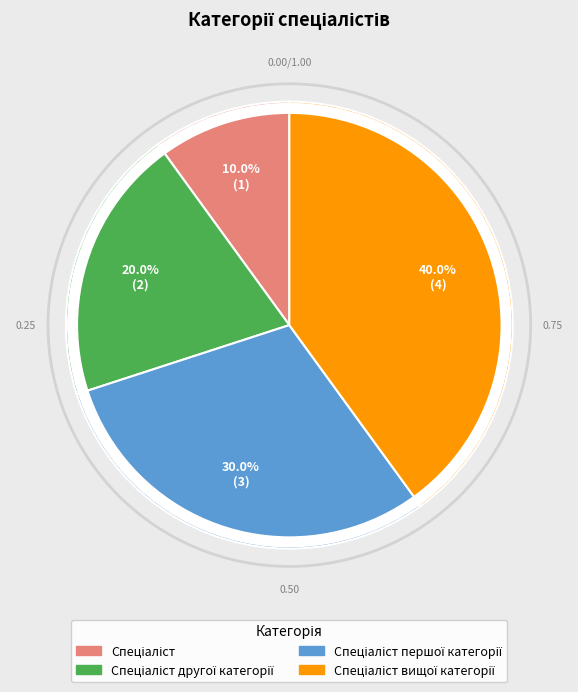

Is there a majority slice in this chart?

No